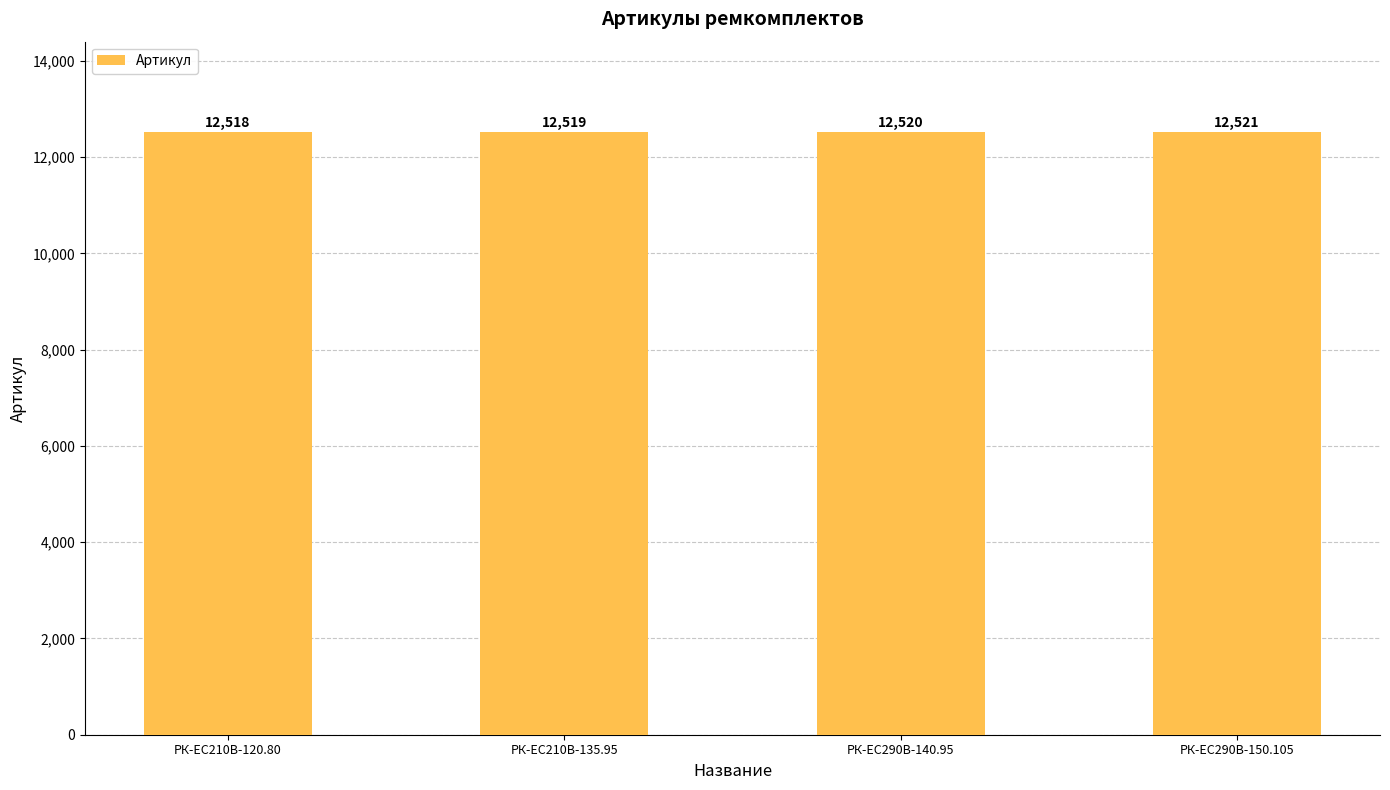

Reading right to left, transcribe all the data shown in this chart.

12521	12520	12519	12518